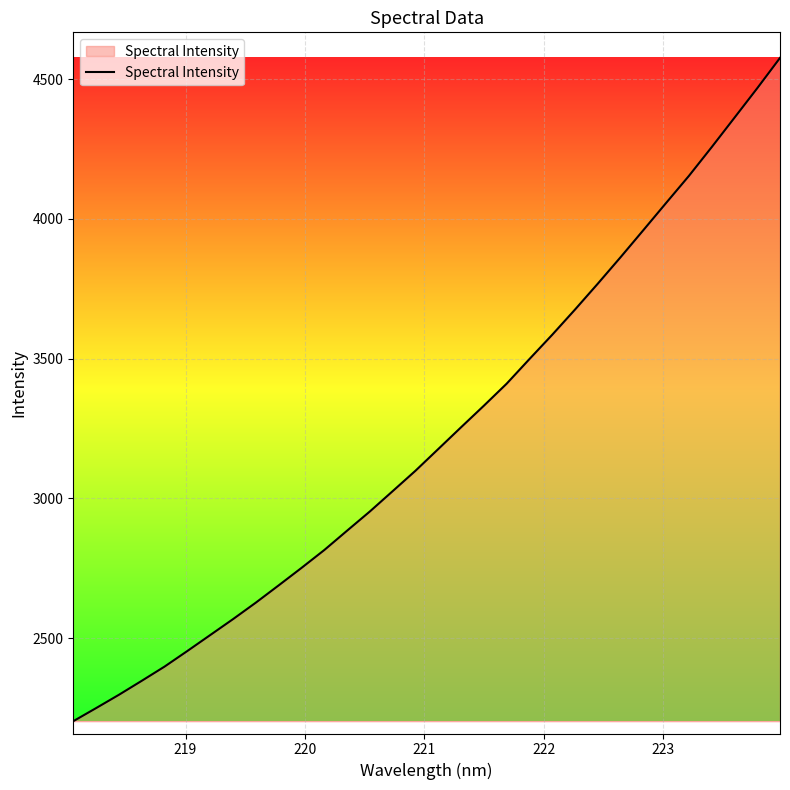

True or false: the data has more than 1 interior local peaks.

False